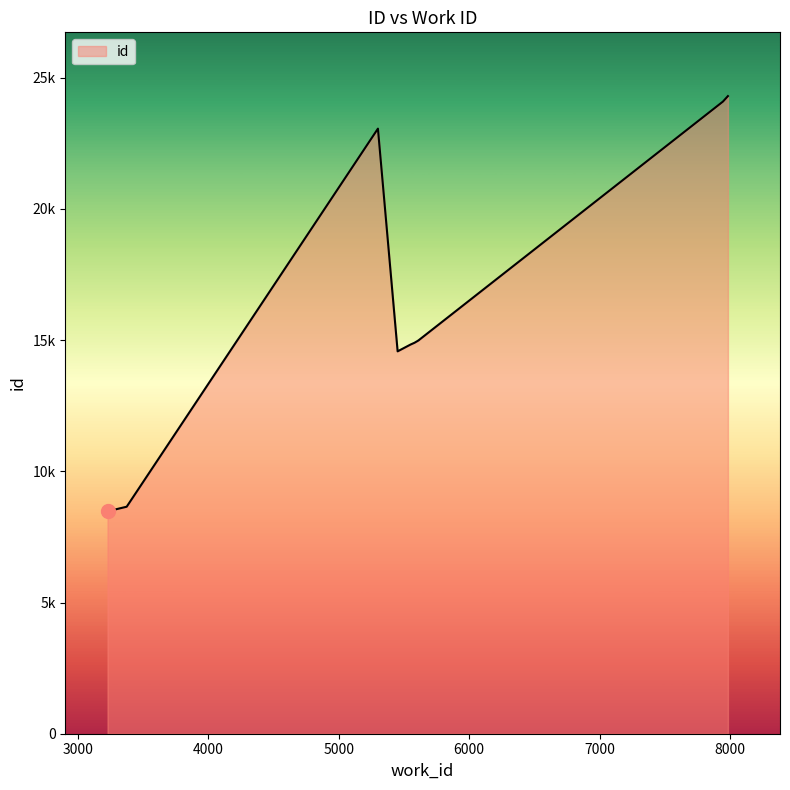

Rank the categories by value from lowest to highest.

3228, 3375, 5452, 5551, 5581, 5611, 5611, 5301, 7946, 7984